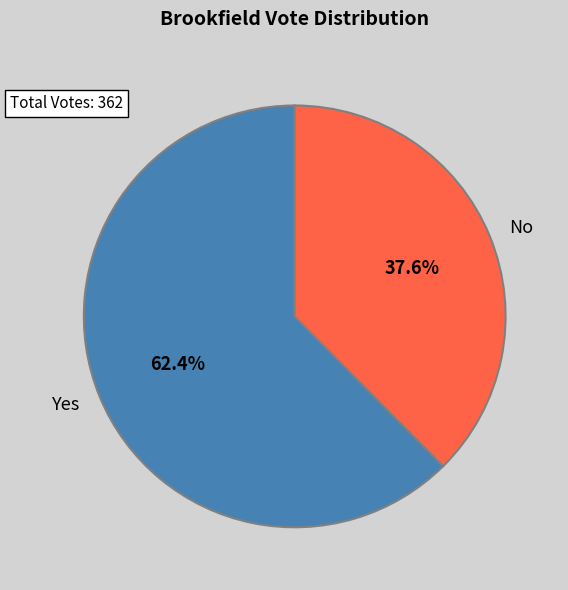

How many slices are in this pie chart?

2